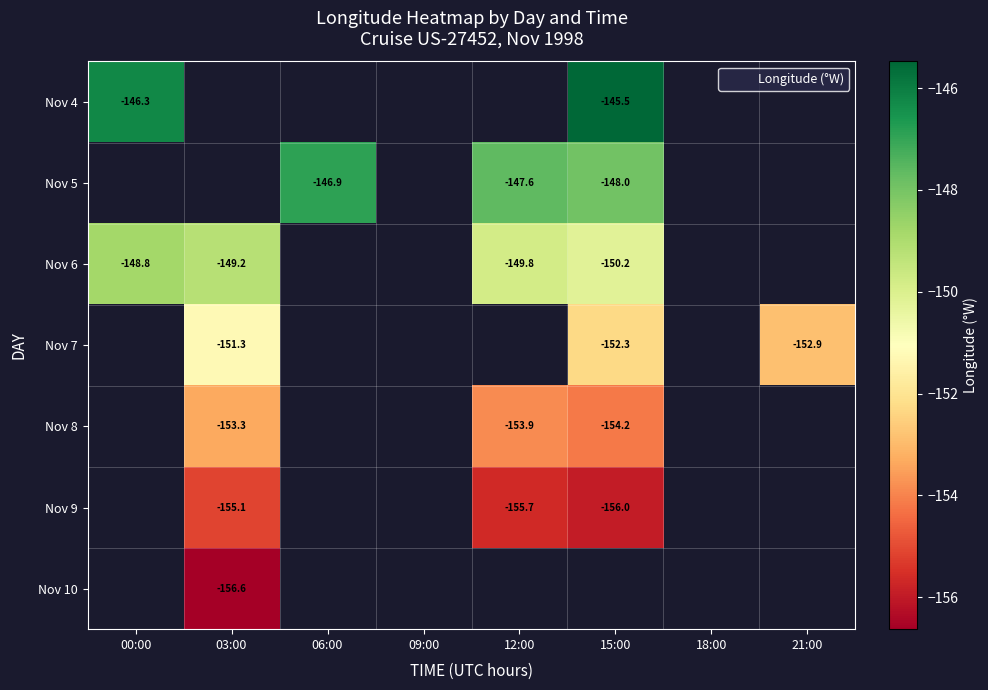

Count the number of categories in the chart.

8